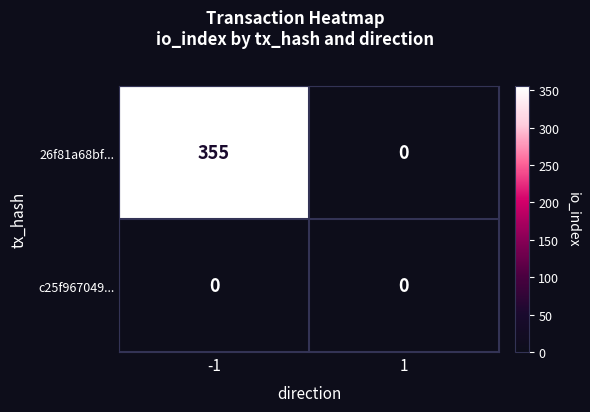

True or false: 26f81a68bf... has a value of 355 at -1.

True